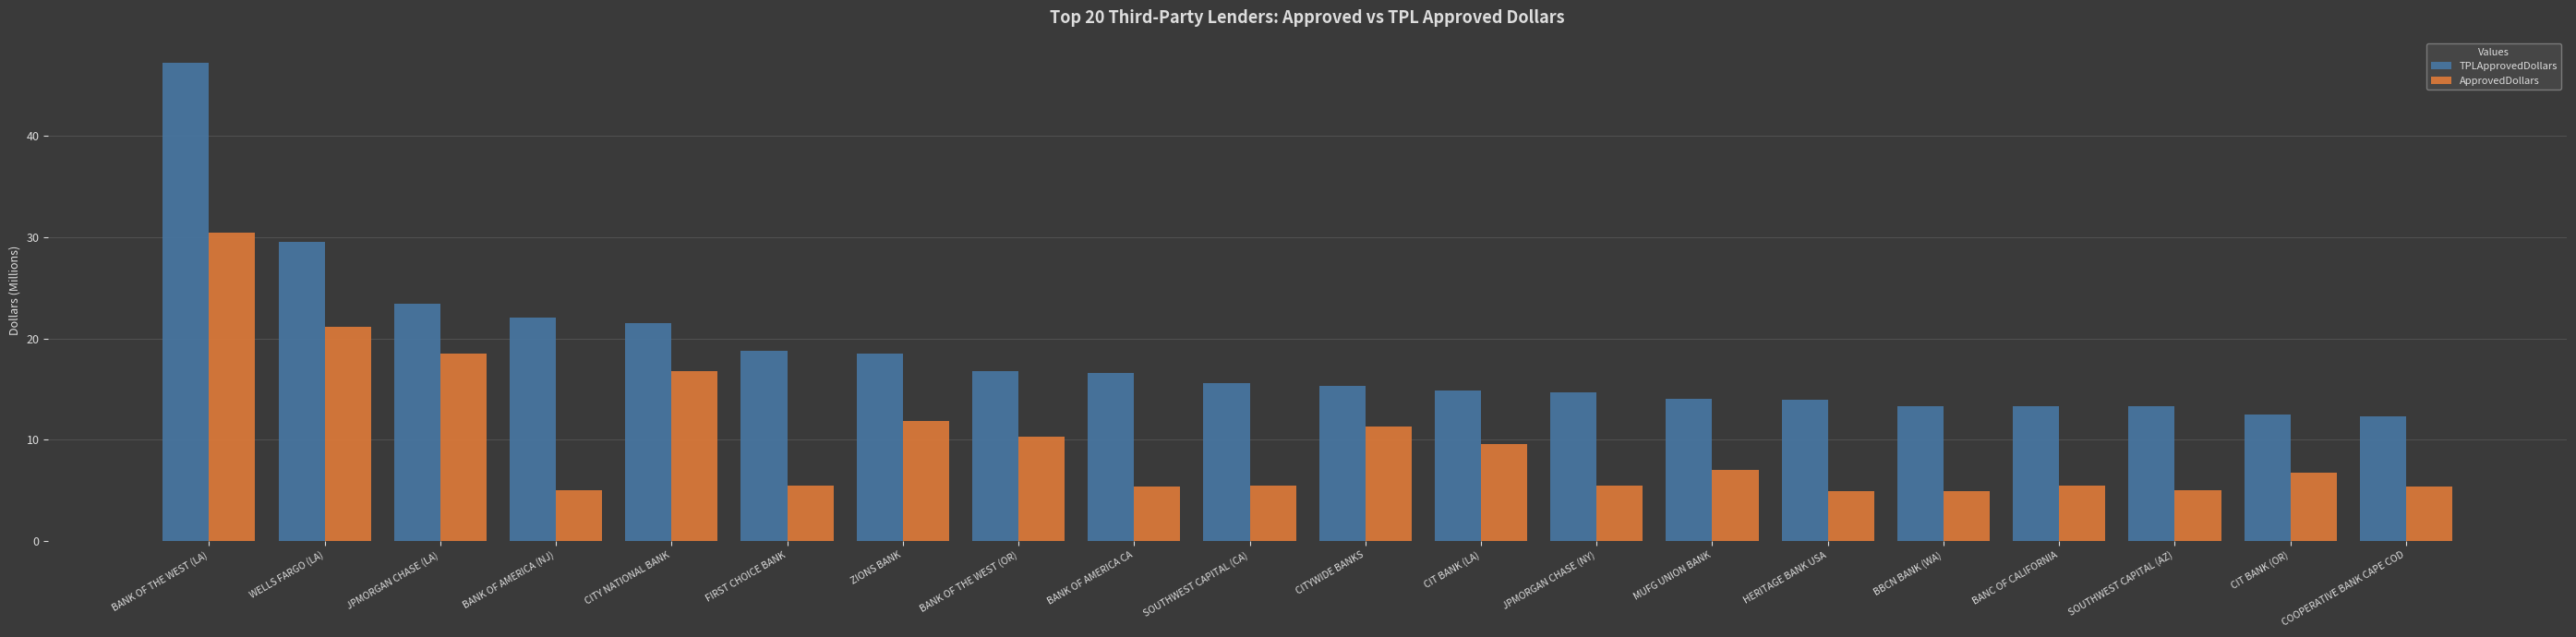

What is the sum of all ApprovedDollars values?

196.3